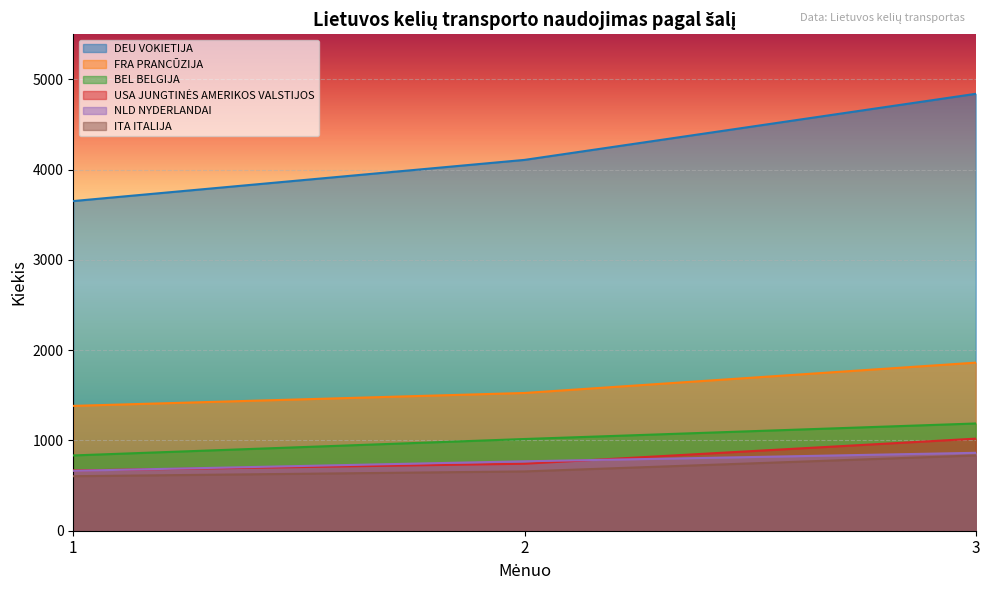

How many NLD NYDERLANDAI values are between 664 and 863?

3